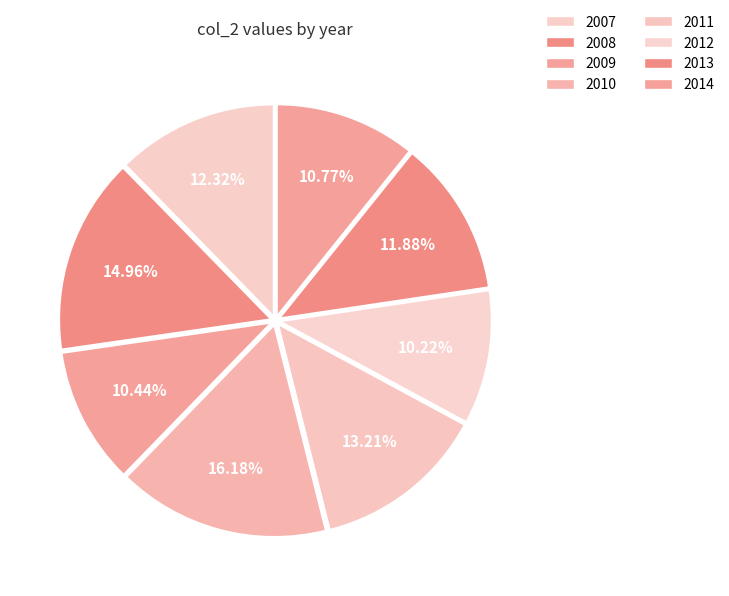

Which category has the smallest portion of the pie?

2012